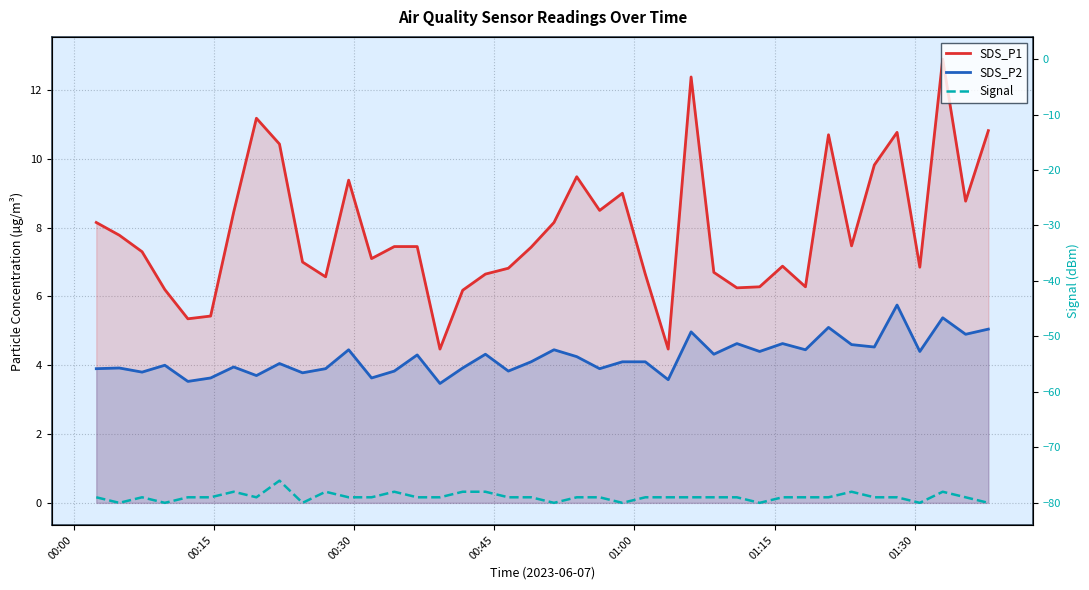

Reading right to left, extract all data points from this chart.

SDS_P1: 10.8	8.8	12.9	6.8	10.8	9.8	7.5	10.7	6.3	6.9	6.3	6.2	6.7	12.4	4.5	6.7	9.0	8.5	9.5	8.2	7.4	6.8	6.7	6.2	4.5	7.5	7.5	7.1	9.4	6.6	7.0	10.4	11.2	8.4	5.4	5.3	6.2	7.3	7.8	8.2
SDS_P2: 5.0	4.9	5.4	4.4	5.8	4.5	4.6	5.1	4.5	4.6	4.4	4.6	4.3	5.0	3.6	4.1	4.1	3.9	4.2	4.5	4.1	3.8	4.3	3.9	3.5	4.3	3.8	3.6	4.5	3.9	3.8	4.0	3.7	4.0	3.6	3.5	4.0	3.8	3.9	3.9
Signal: -80.0	-79.0	-78.0	-80.0	-79.0	-79.0	-78.0	-79.0	-79.0	-79.0	-80.0	-79.0	-79.0	-79.0	-79.0	-79.0	-80.0	-79.0	-79.0	-80.0	-79.0	-79.0	-78.0	-78.0	-79.0	-79.0	-78.0	-79.0	-79.0	-78.0	-80.0	-76.0	-79.0	-78.0	-79.0	-79.0	-80.0	-79.0	-80.0	-79.0